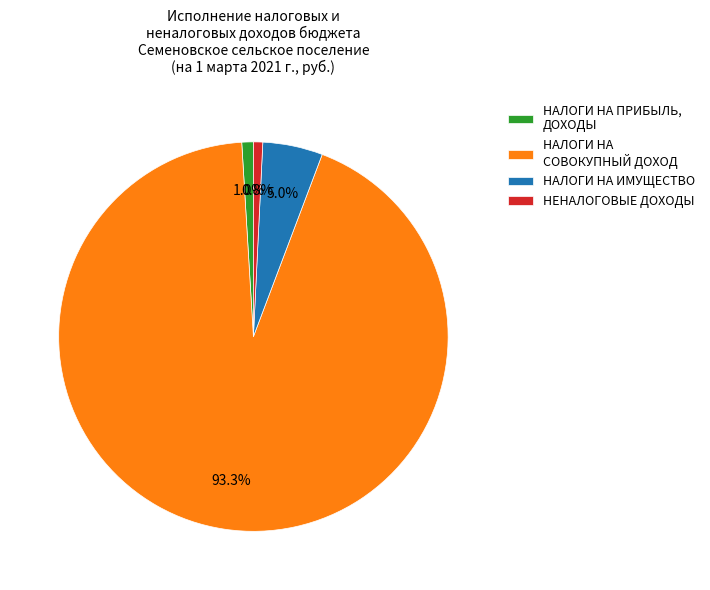

To the nearest percent, what portion does НЕНАЛОГОВЫЕ ДОХОДЫ represent?

1%